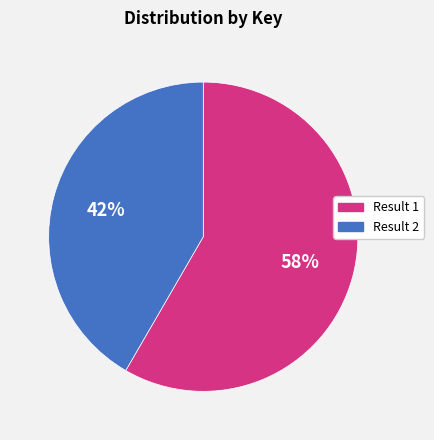

To the nearest percent, what percentage of the pie is Result 2?

42%